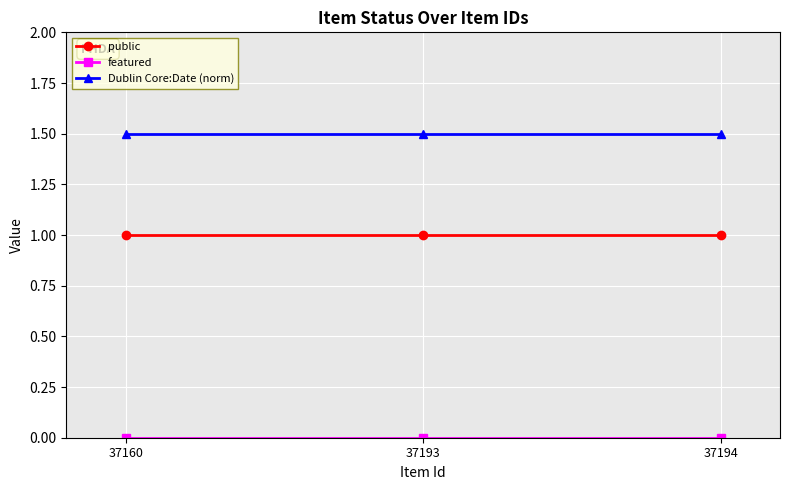

How many data points does each series have?

3